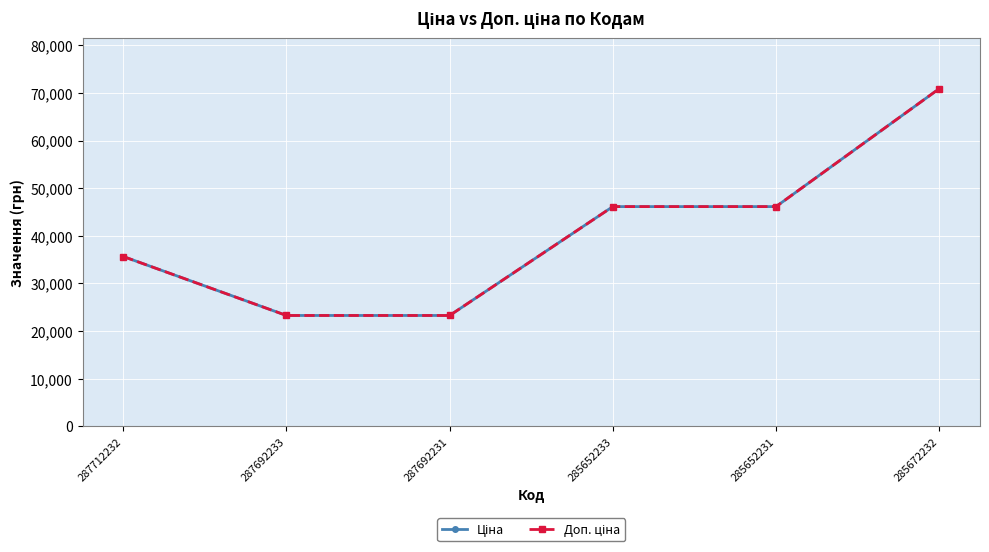

What is the highest value of the Доп. ціна series?

70906.0